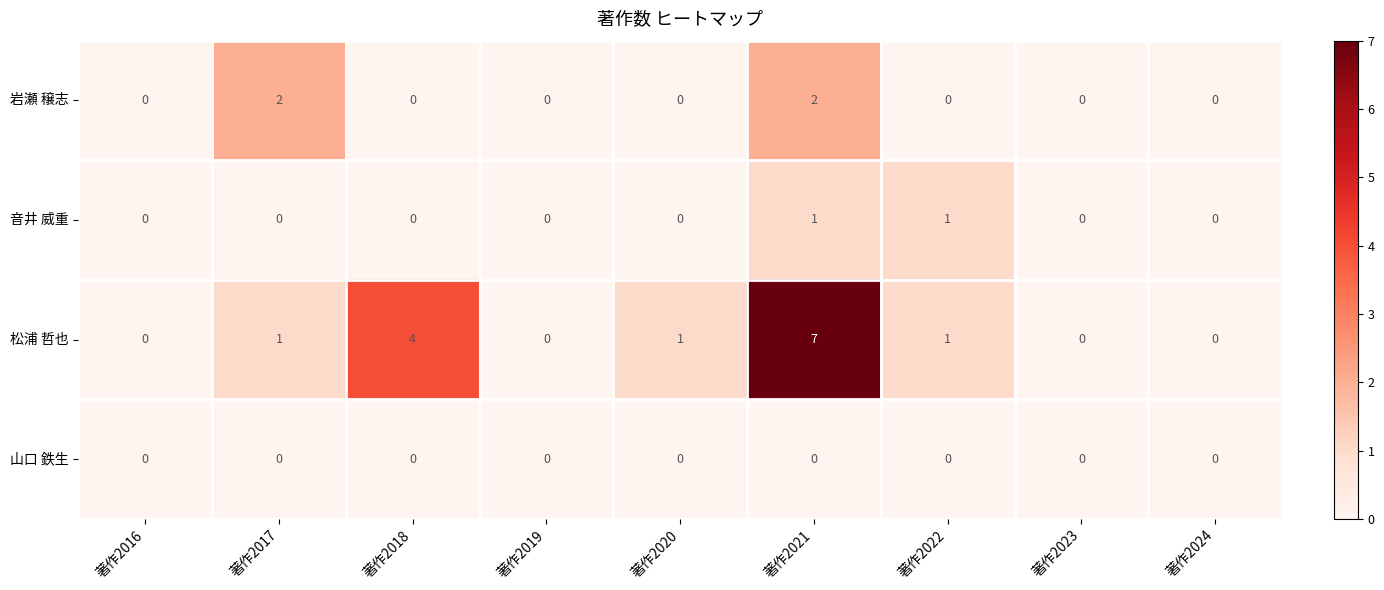

Which series has the largest total across all categories?

松浦 哲也